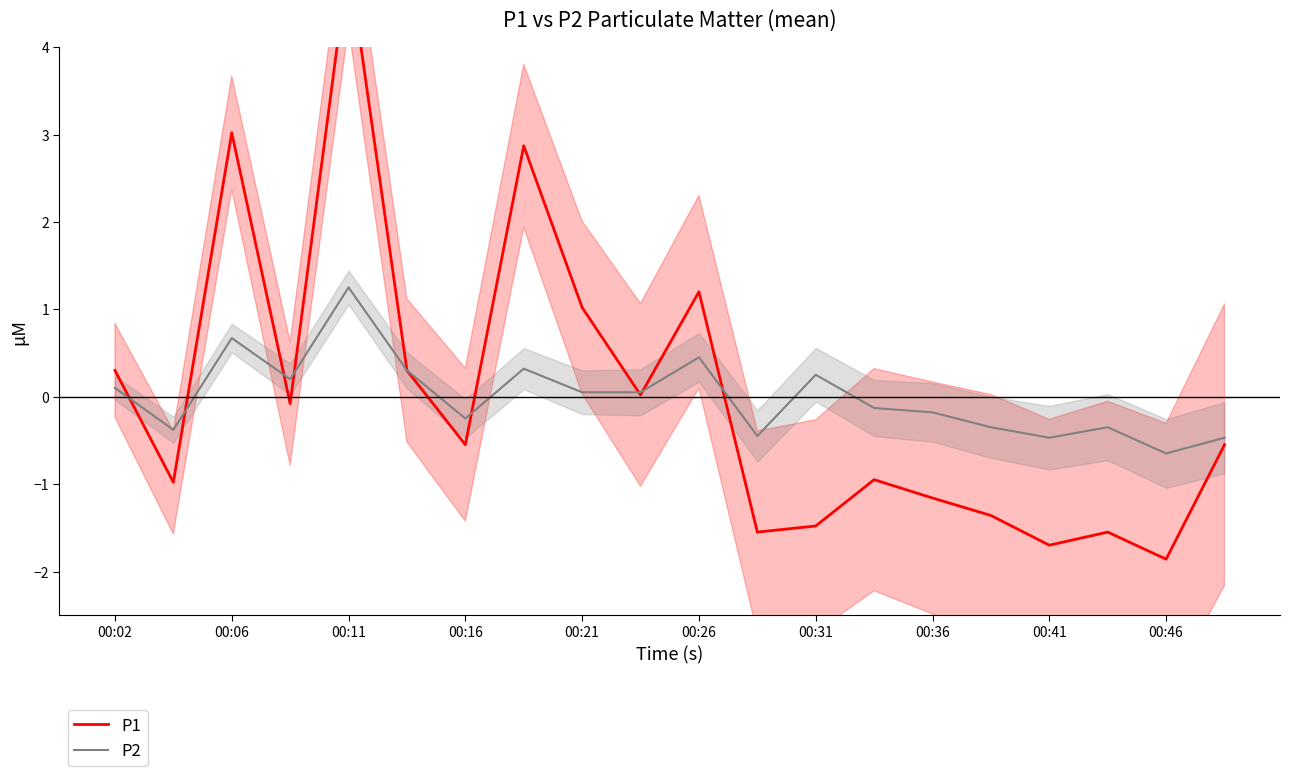

After their last crossing, which series has the higher values: P2 or P1?

P2